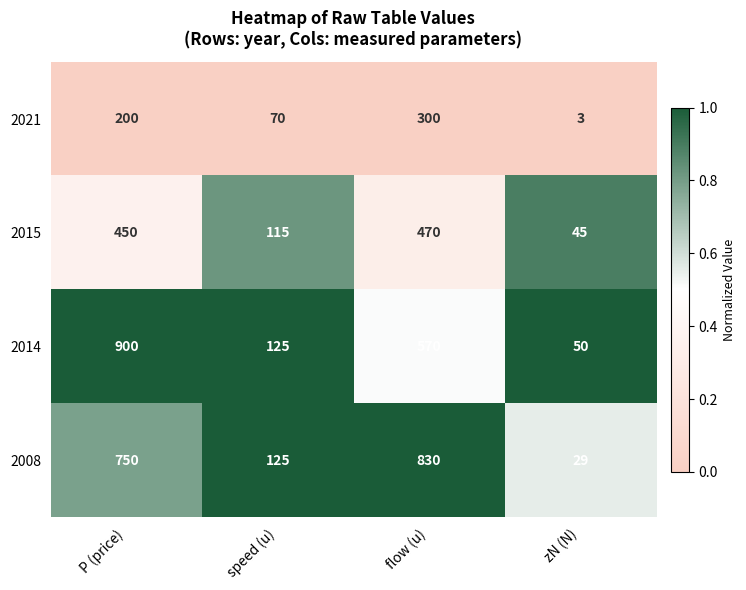

Reading left to right, list all the values displayed in this chart.

2021: 200	70	300	3
2015: 450	115	470	45
2014: 900	125	570	50
2008: 750	125	830	29